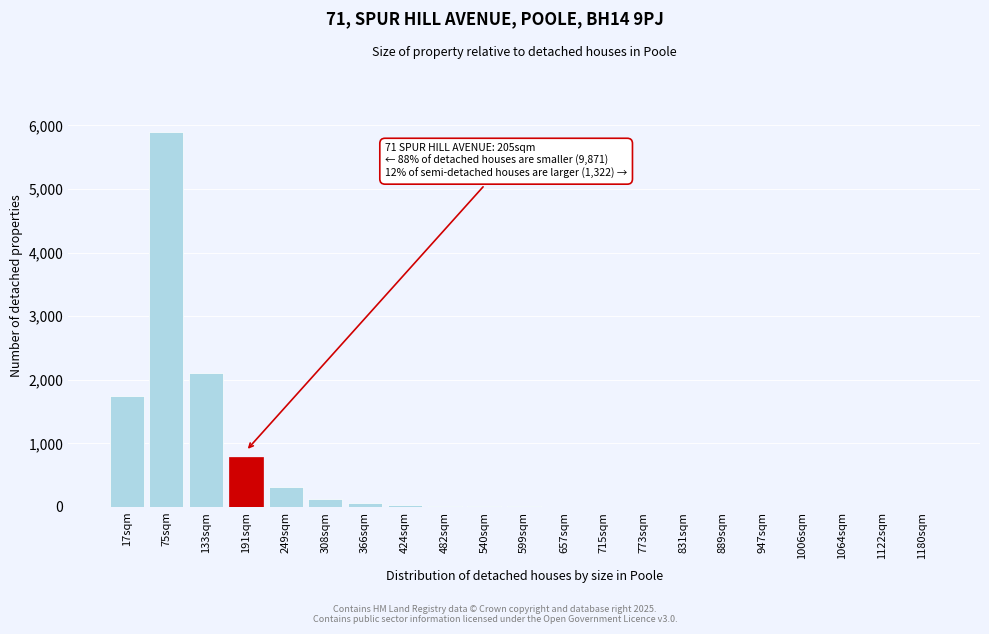

What is the sum of all values?

11115